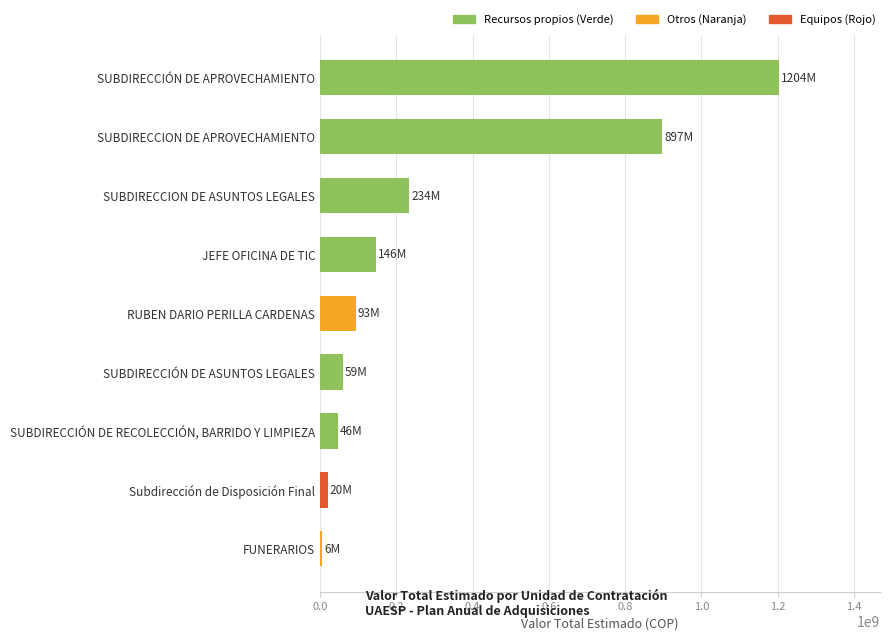

At which label is the value closest to 604824242?

SUBDIRECCION DE APROVECHAMIENTO